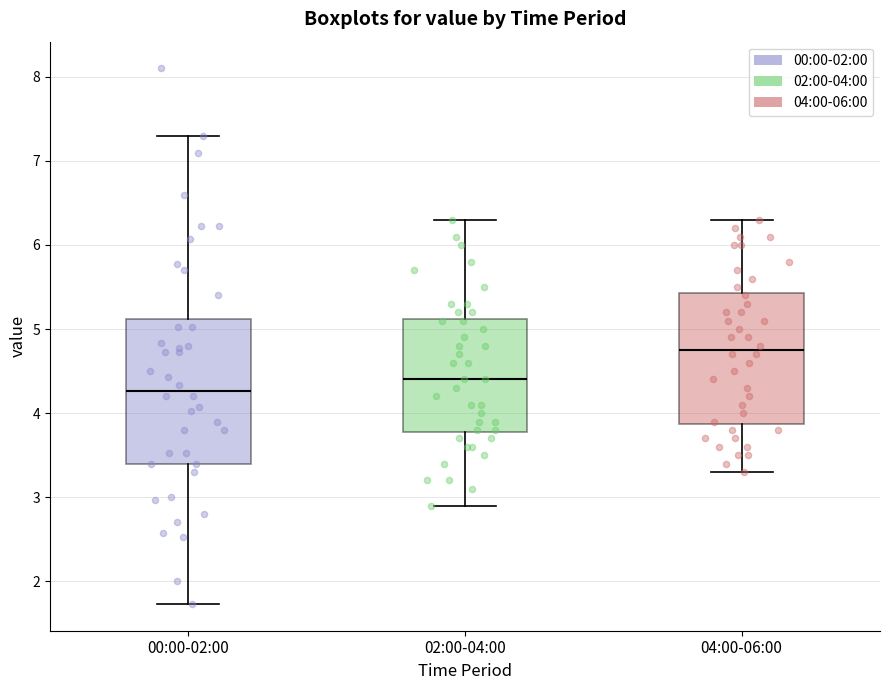

Where does the upper whisker of the box for 00:00-02:00 end on the y-axis? The values are not printed on the chart, so give them approximately, as read against the axis.

7.3